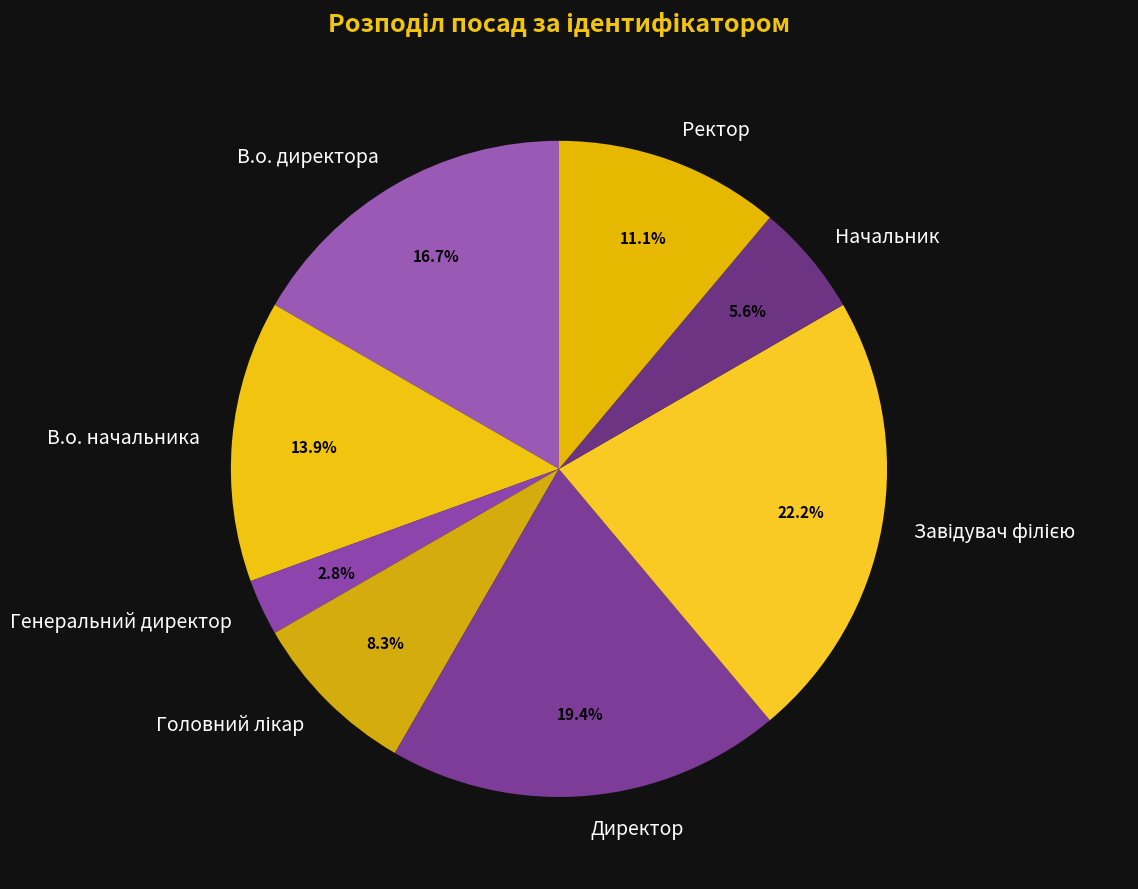

Which slice is the smallest?

Генеральний директор